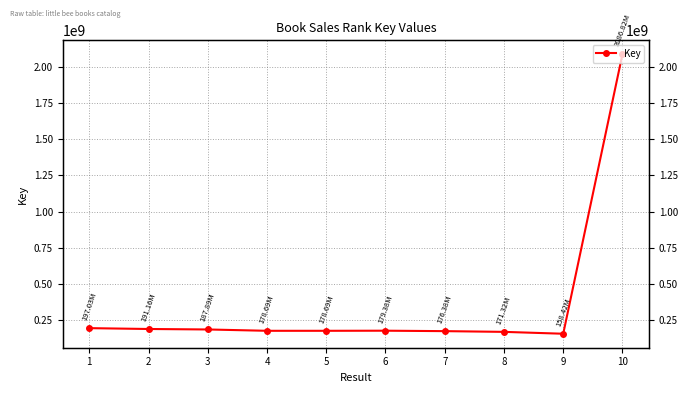

The value at 8 is 265509828. True or false?

False